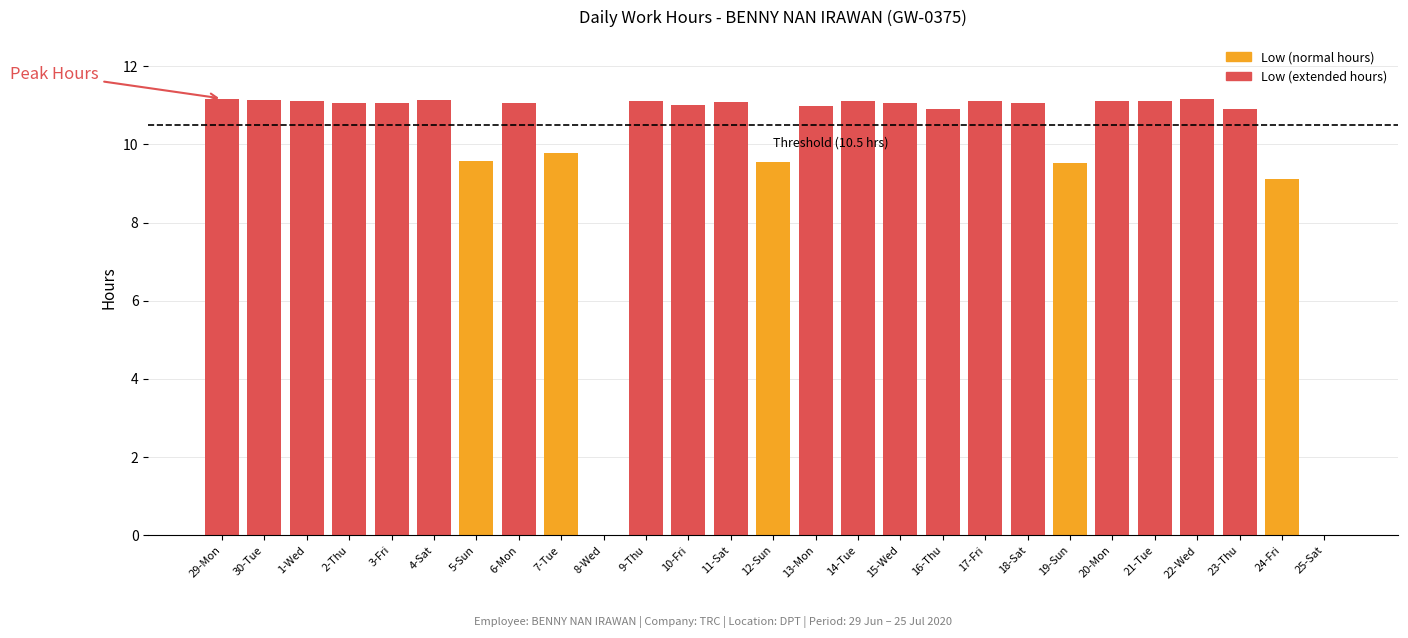

How many data points does each series have?

27